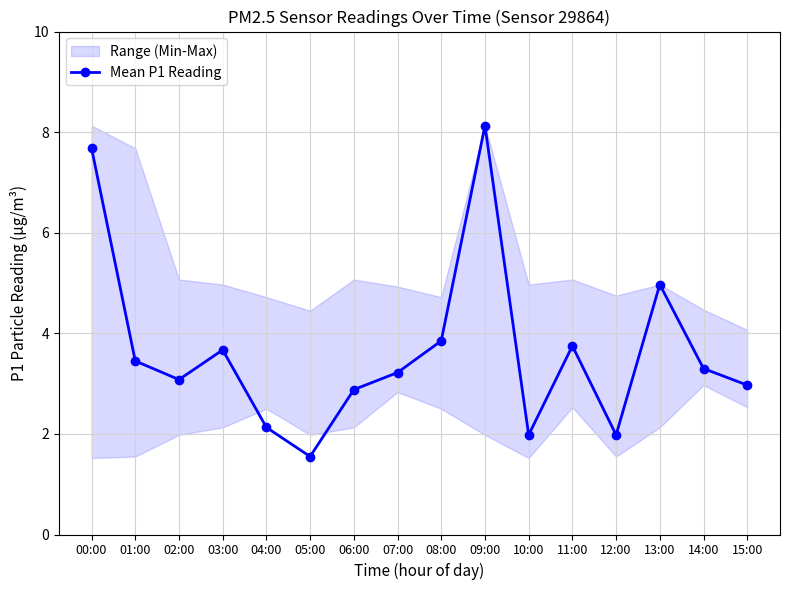

The chart shows a value of 3.0 at 10:00. True or false?

False